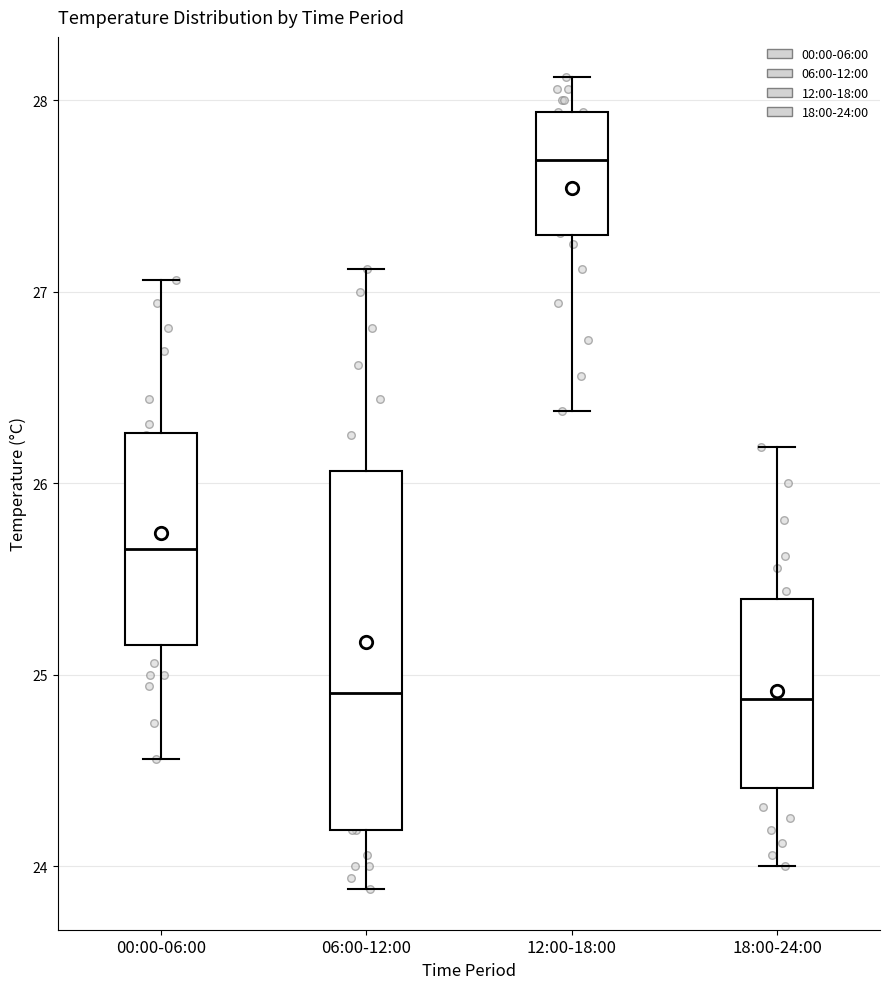

Where does the upper whisker of the box for 12:00-18:00 end on the y-axis? The values are not printed on the chart, so give them approximately, as read against the axis.

28.1